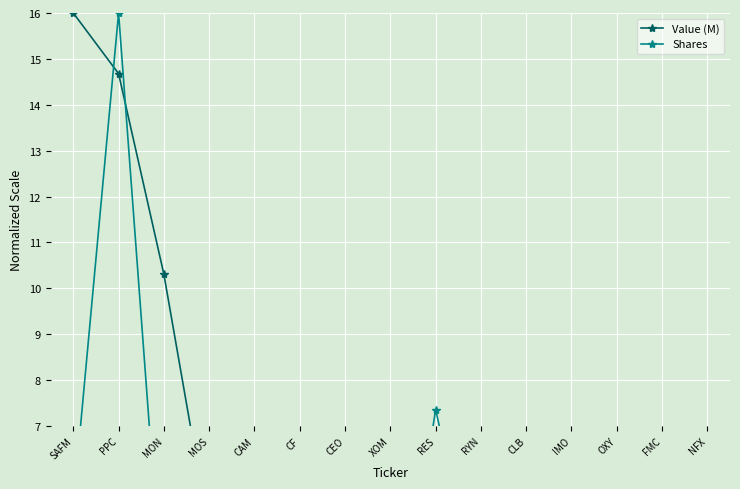

What is the difference between the highest and lowest values at CF?

1.8